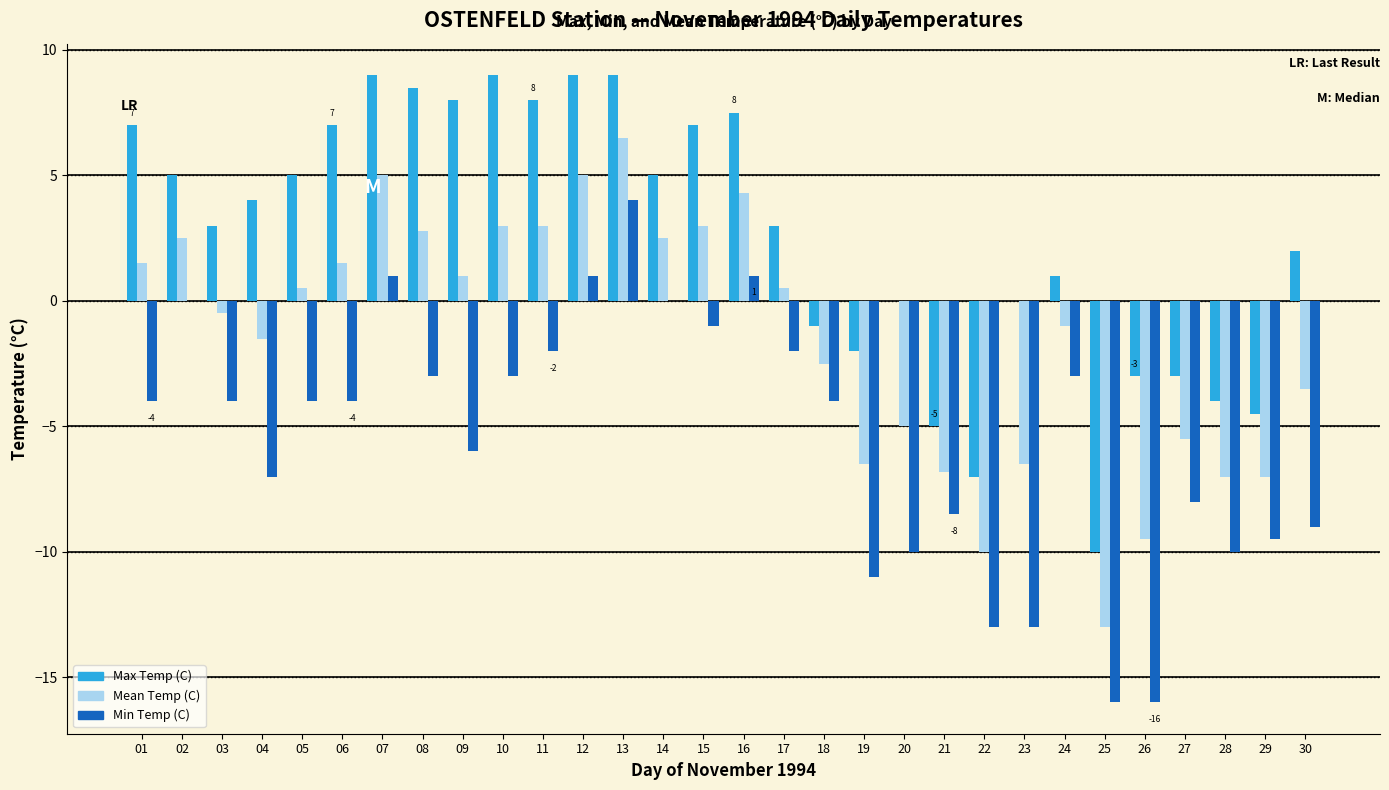

At which category is the sum across all series the highest?

13